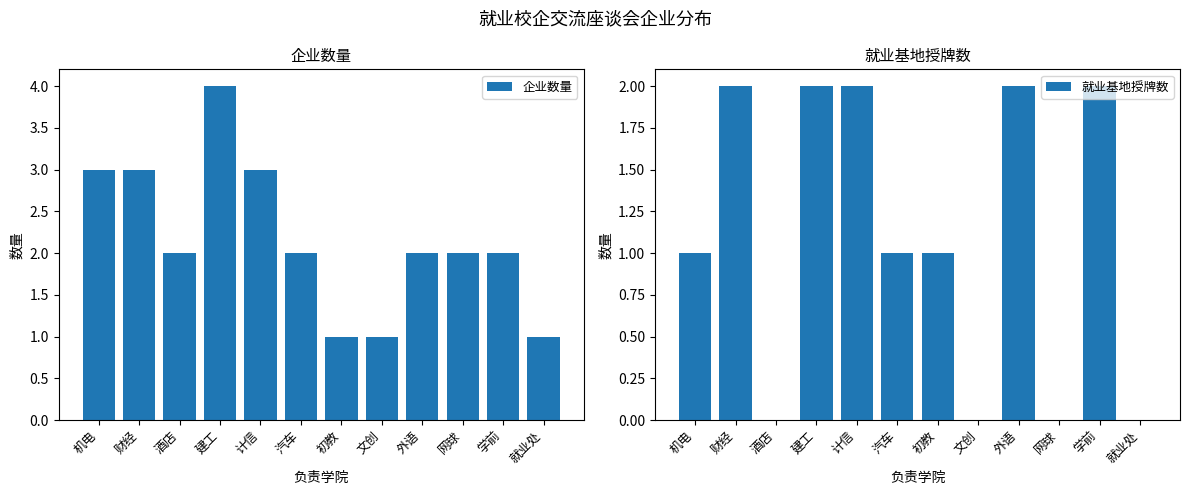

List the series in order of their overall mean, lowest first.

就业基地授牌数, 企业数量